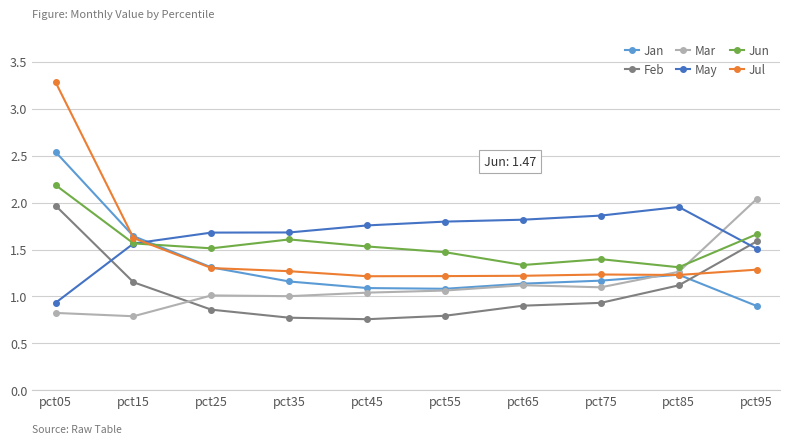

Which series ends up on top after the final intersection of Jul and Feb?

Feb